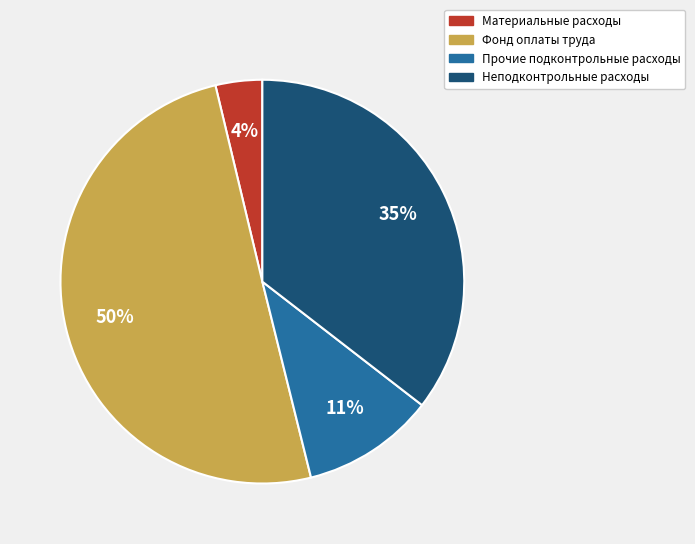

True or false: Неподконтрольные расходы accounts for 30% of the total.

False